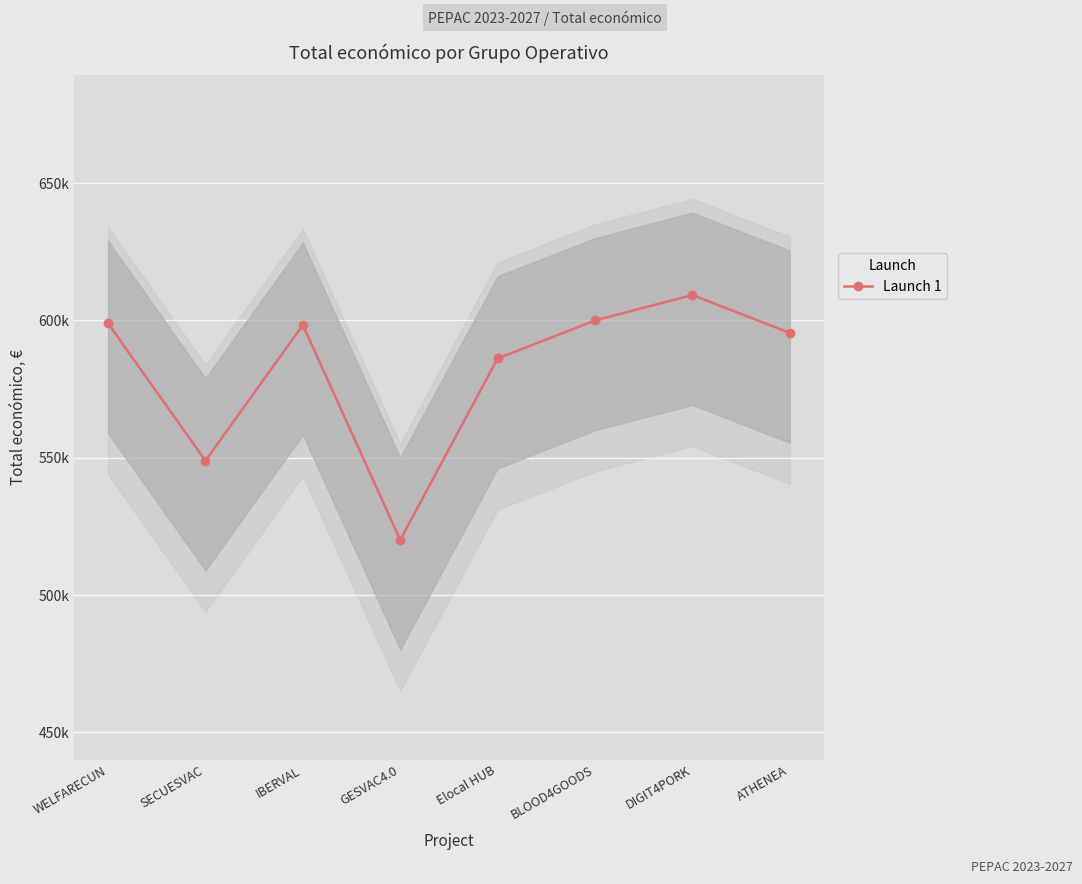

What is the difference between the maximum and minimum values?

89144